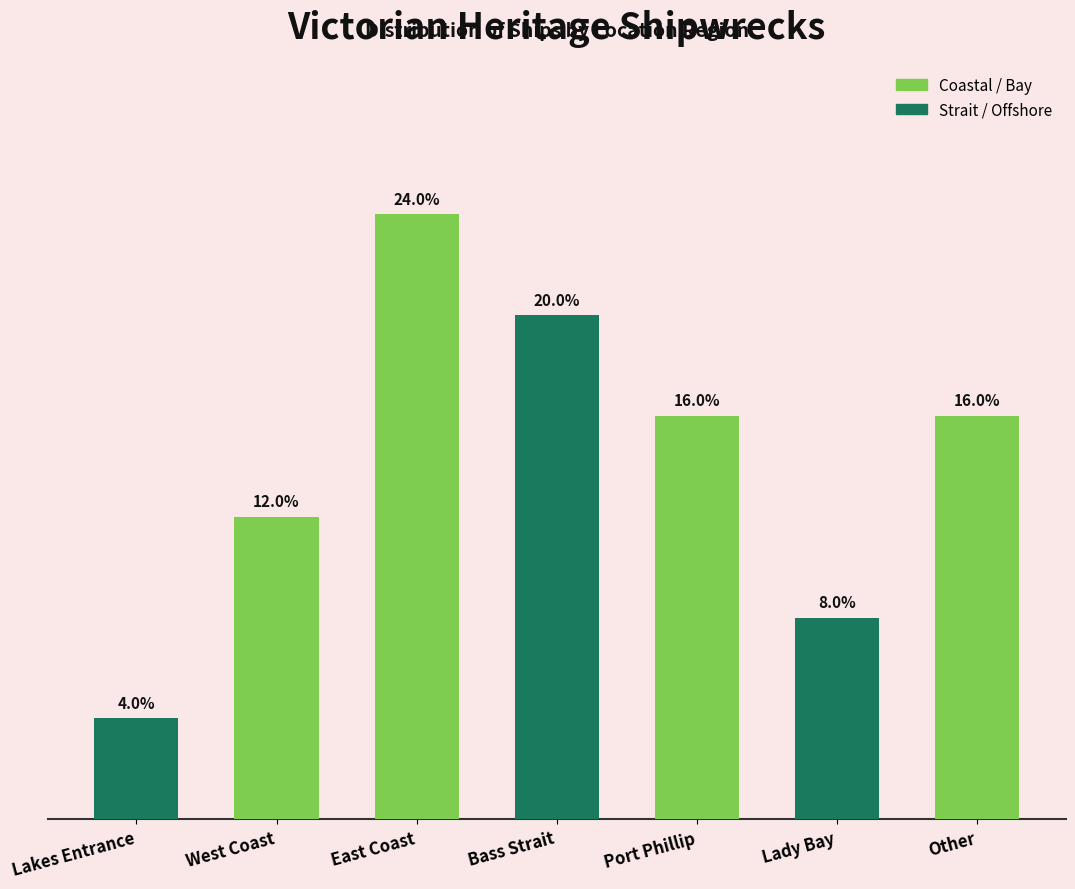

Between Other and Bass Strait, which is larger?

Bass Strait